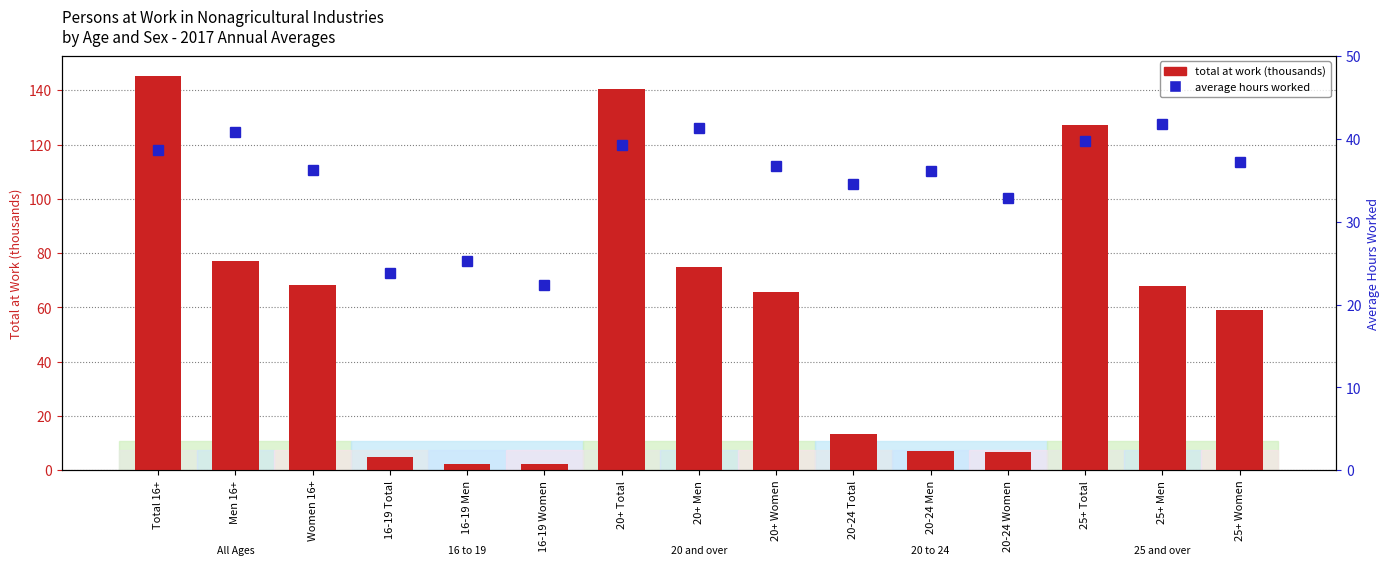

How many distinct data groups are displayed?

2